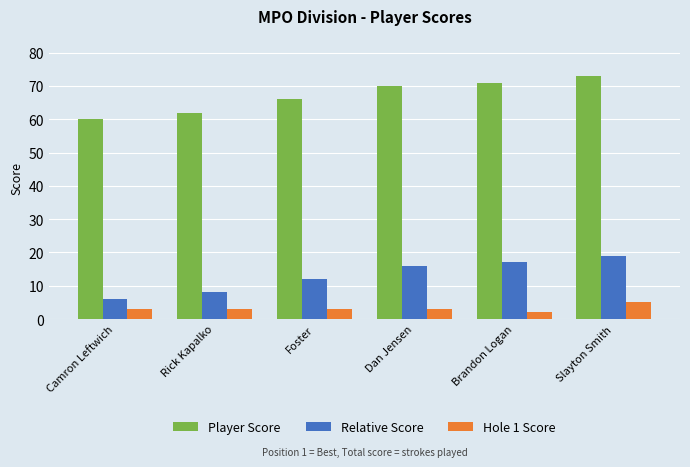

How many bars are there in total?

18